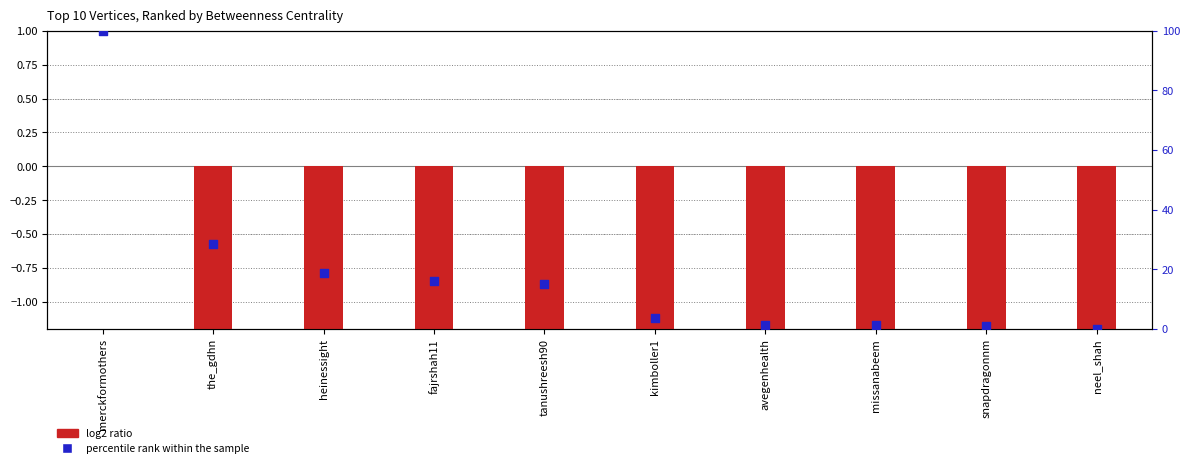

What are all the series names shown in the legend?

log2 ratio, percentile rank within the sample